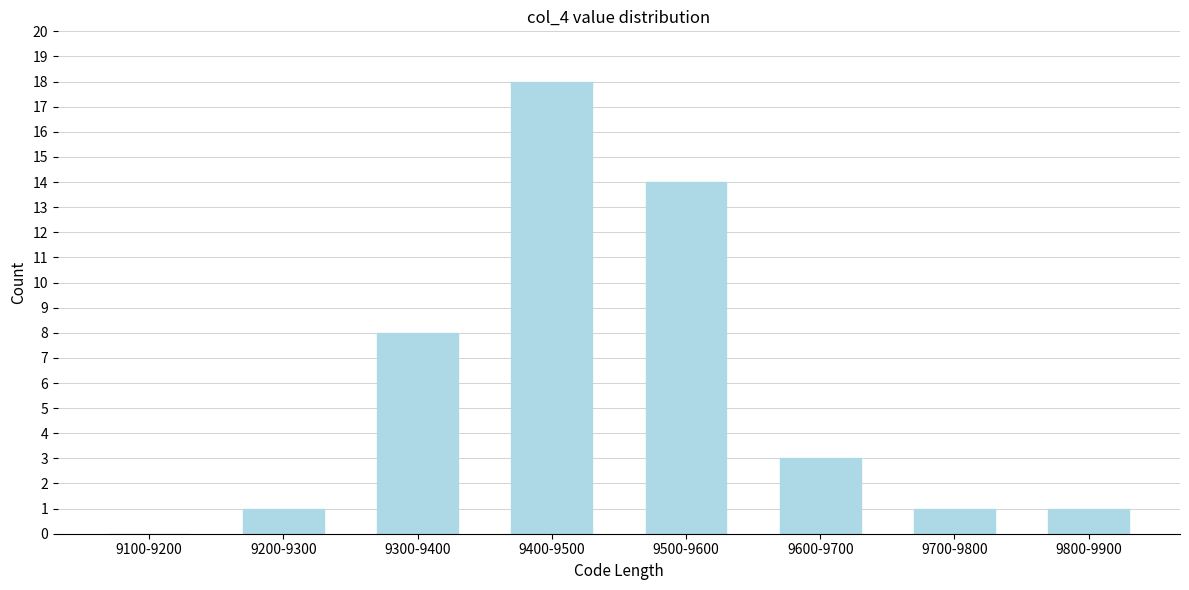

Reading right to left, what are all the values shown in this chart?

9800-9900=1	9700-9800=1	9600-9700=3	9500-9600=14	9400-9500=18	9300-9400=8	9200-9300=1	9100-9200=0